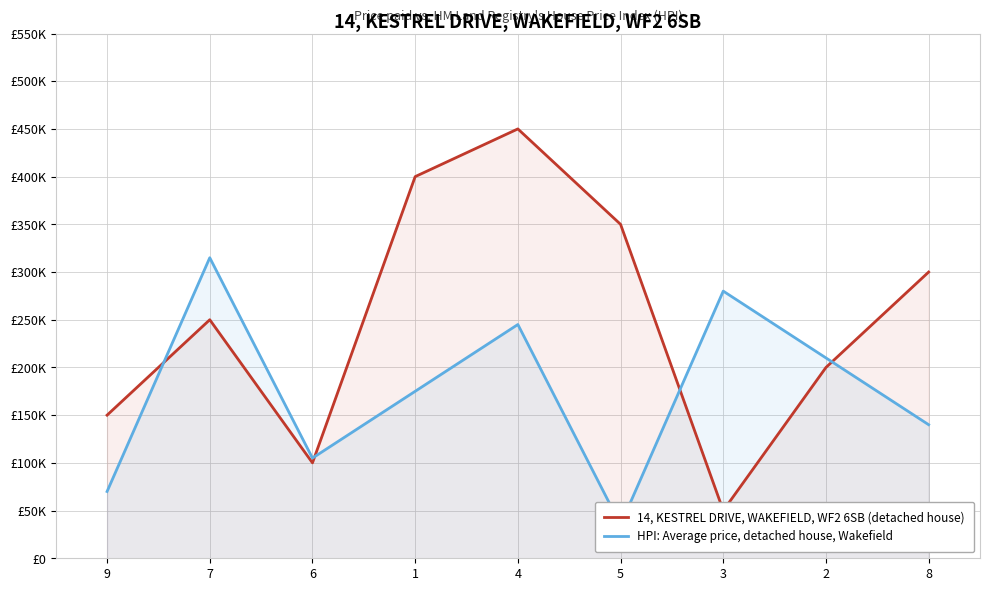

Which series has the largest range (max minus min)?

14, KESTREL DRIVE, WAKEFIELD, WF2 6SB (detached house)